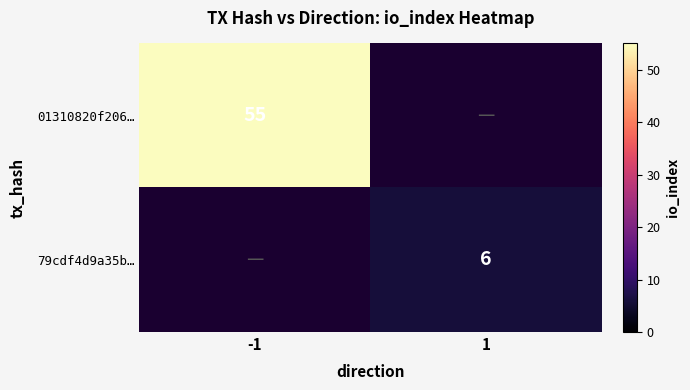

The value of 01310820f206… at -1 is 90. True or false?

False